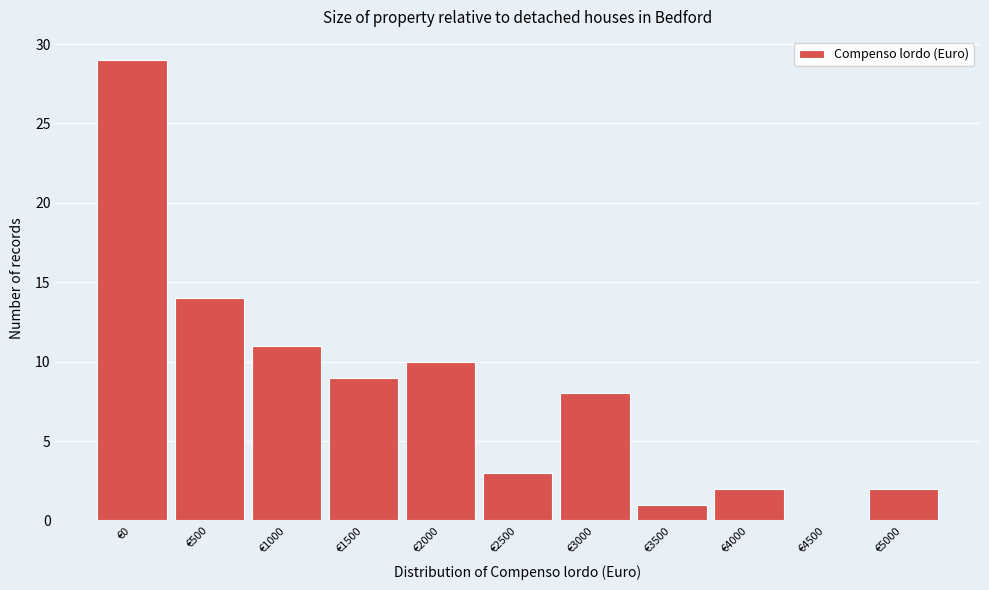

Reading right to left, list all the values displayed in this chart.

€5000=2	€4500=0	€4000=2	€3500=1	€3000=8	€2500=3	€2000=10	€1500=9	€1000=11	€500=14	€0=29